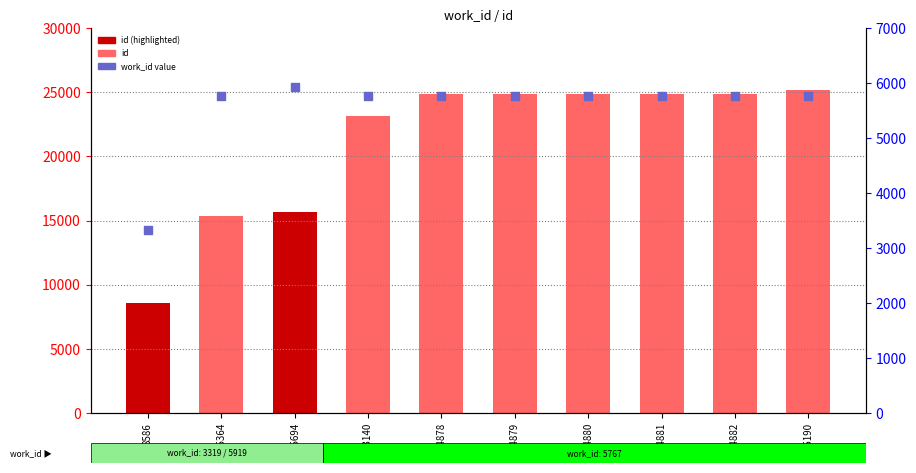

Which series has the largest total across all categories?

id